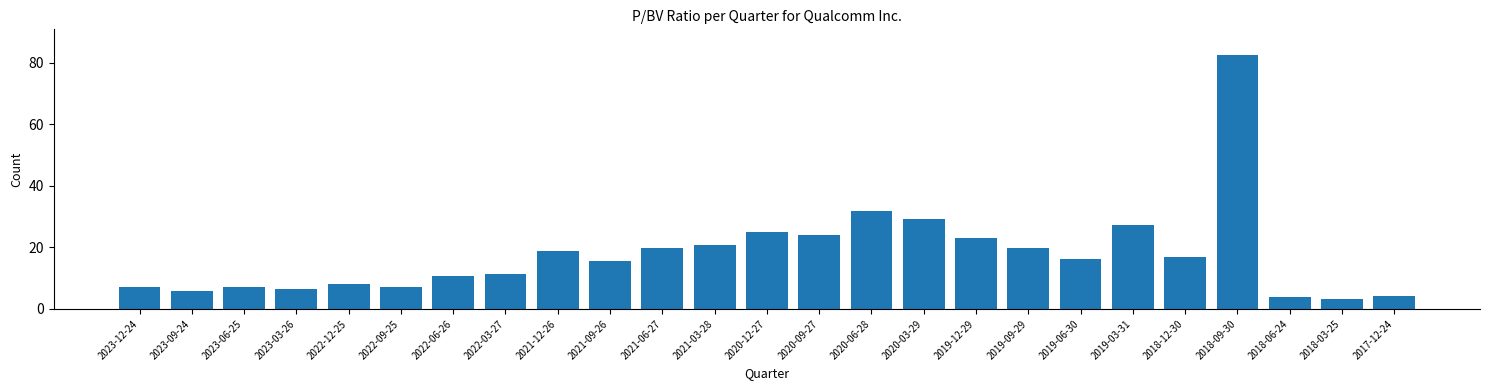

What position from the right is 2021-06-27?

15